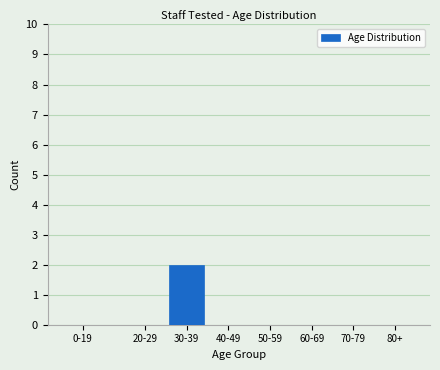

Reading left to right, what are all the values shown in this chart?

0-19=0	20-29=0	30-39=2	40-49=0	50-59=0	60-69=0	70-79=0	80+=0